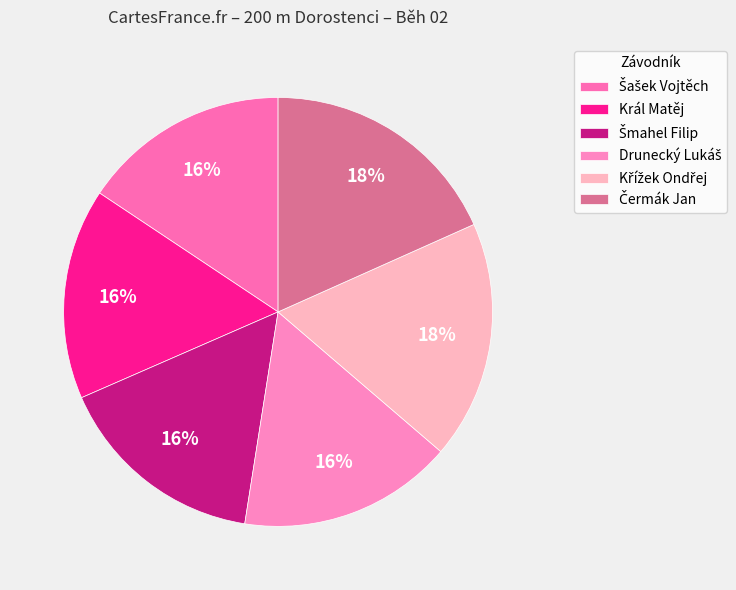

Which has a higher value, Drunecký Lukáš or Šašek Vojtěch?

Drunecký Lukáš